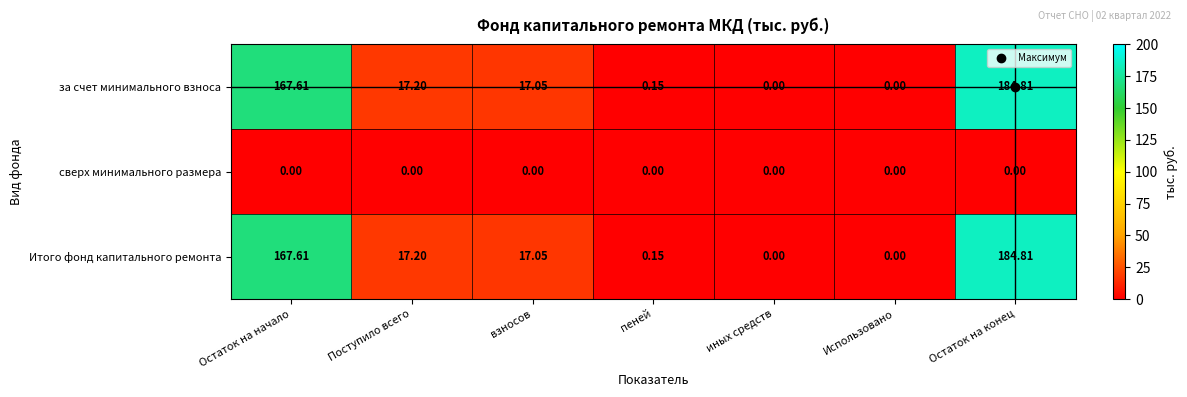

At which category is the sum across all series the highest?

Остаток на конец